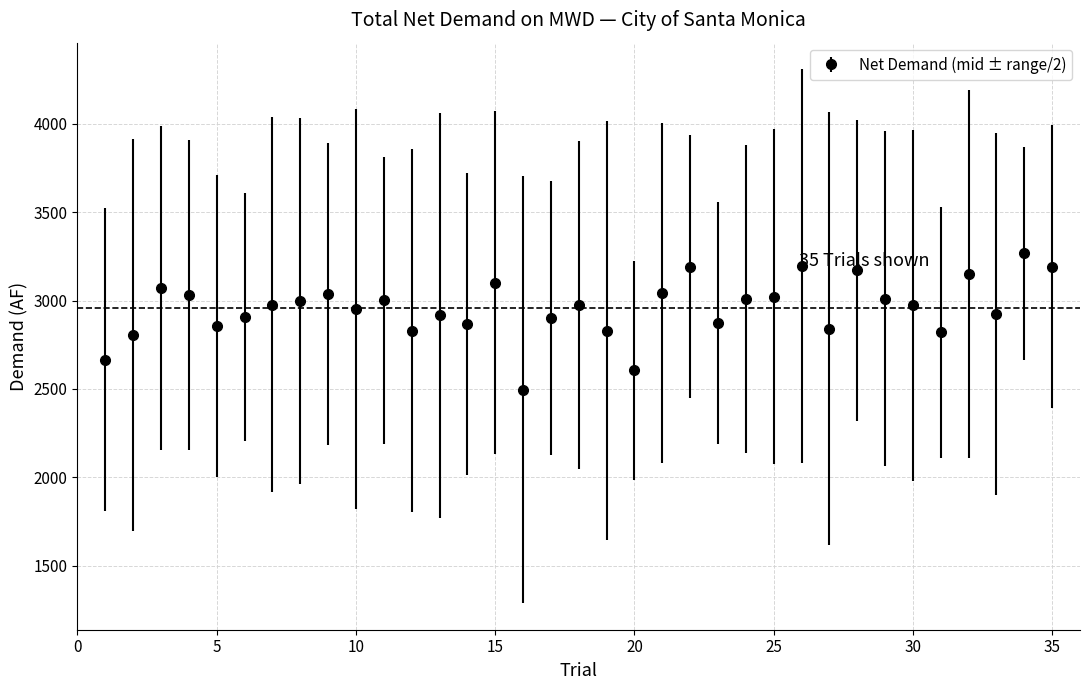

True or false: the data has more than 2 interior local peaks.

True